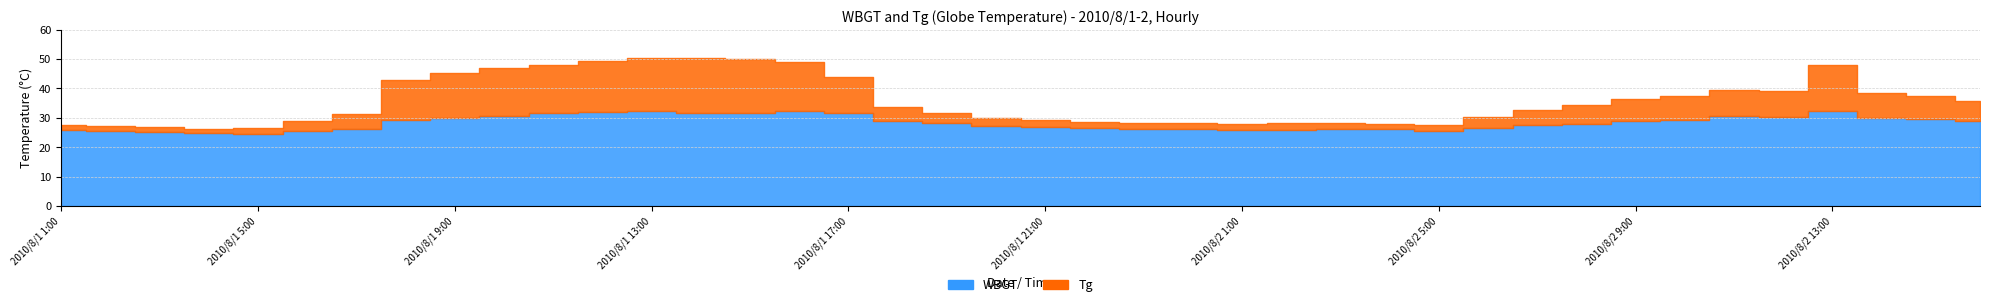

Which series has the largest total across all categories?

Tg